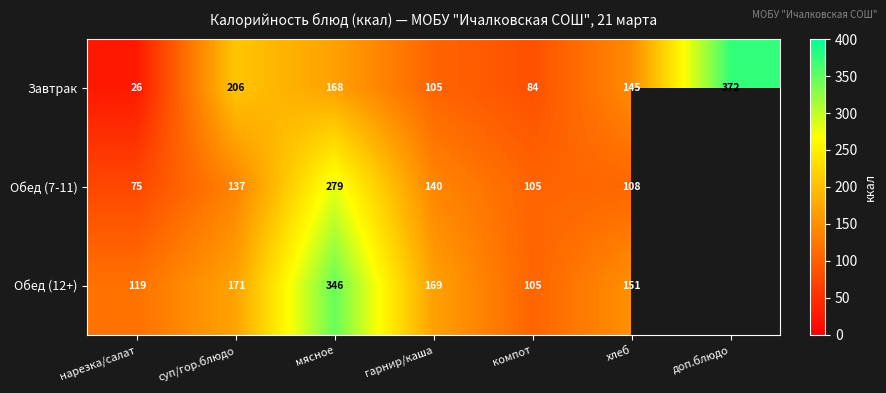

What is the difference between the Завтрак values at компот and мясное?

84.0